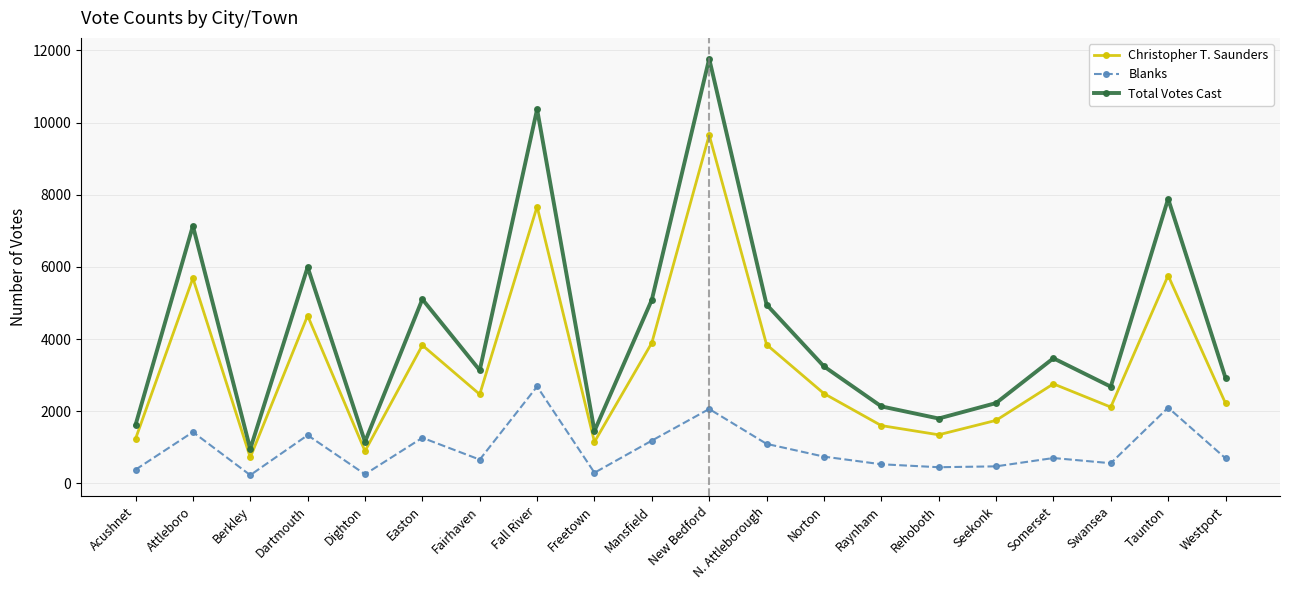

Where is Total Votes Cast nearest to the value 6362?

Dartmouth